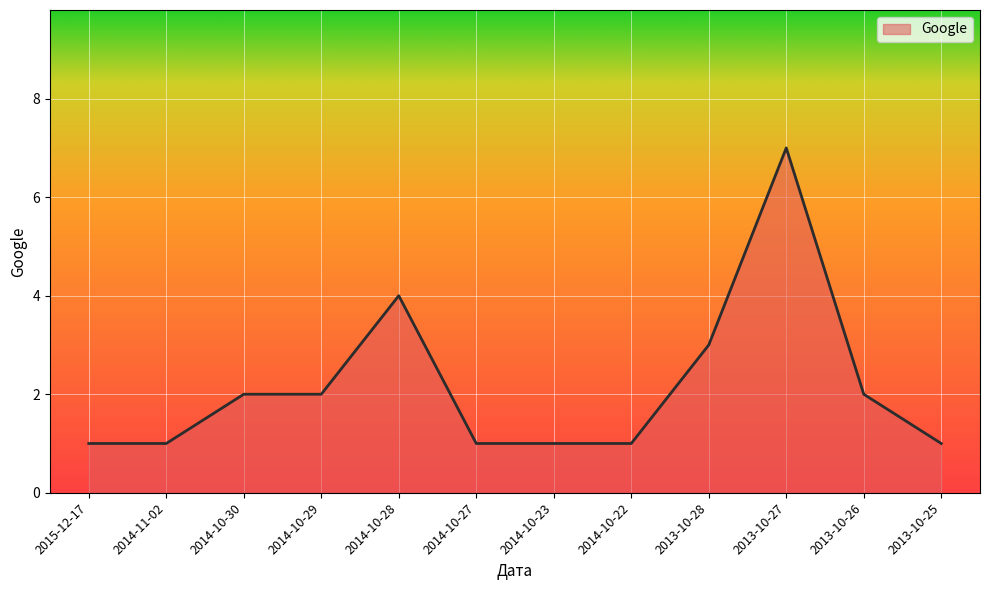

What is the change in value from 2014-10-27 to 2013-10-26?

+1